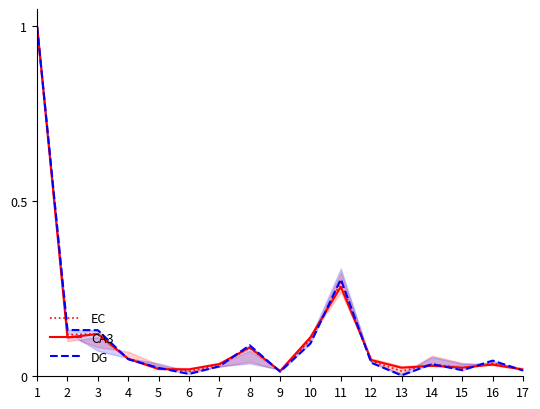

What is the total value across all series at 12?

0.1